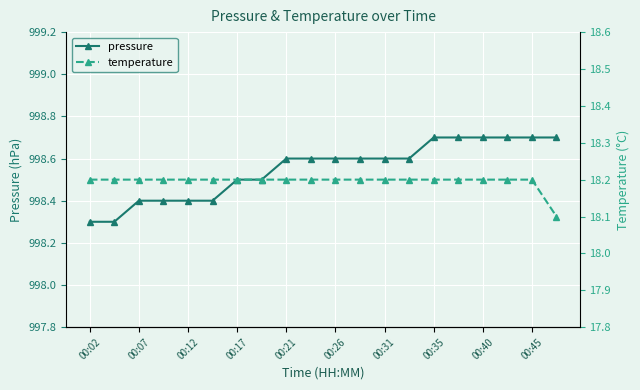

Count the number of categories in the chart.

20